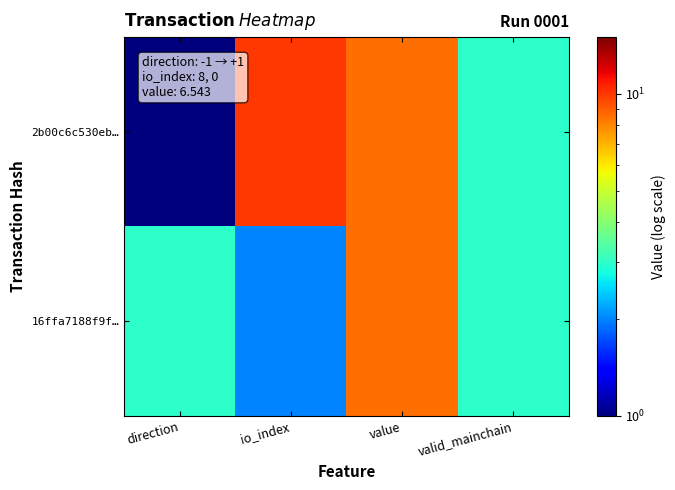

Reading right to left, what are all the values shown in this chart?

2b00c6c530eb…: valid_mainchain=3.0	value=8.5	io_index=10.0	direction=1.0
16ffa7188f9f…: valid_mainchain=3.0	value=8.5	io_index=2.0	direction=3.0